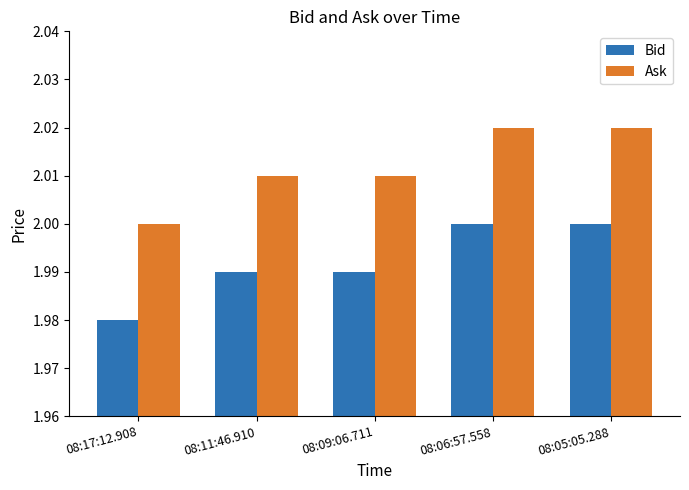

The Bid series shows 3.3 at 08:17:12.908. True or false?

False